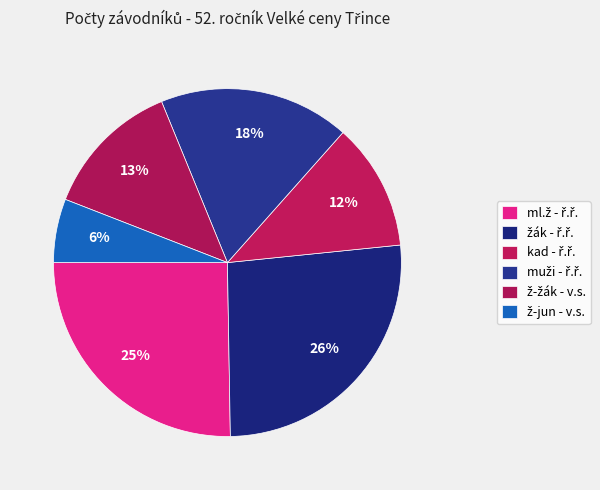

Which has a higher value, ml.ž - ř.ř. or ž-žák - v.s.?

ml.ž - ř.ř.